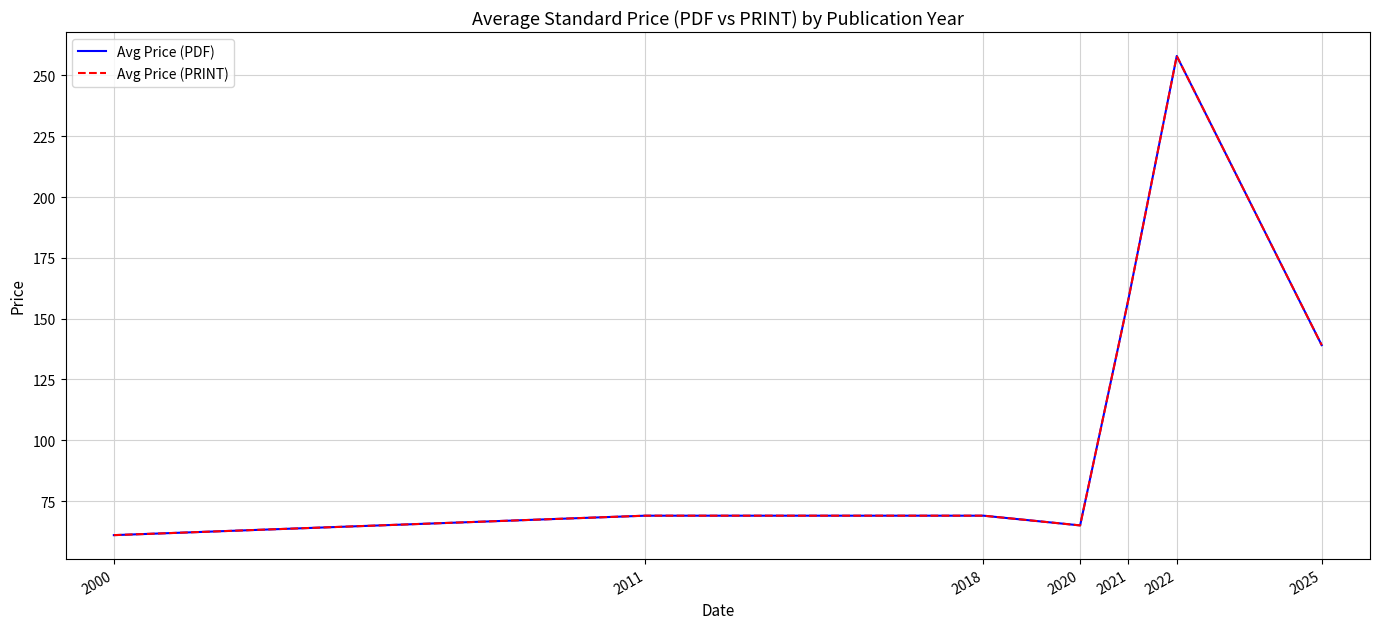

Reading right to left, transcribe all the data shown in this chart.

Avg Price (PDF): 139.1	258.0	158.0	65.0	69.0	69.0	61.0
Avg Price (PRINT): 139.1	258.0	158.0	65.0	69.0	69.0	61.0